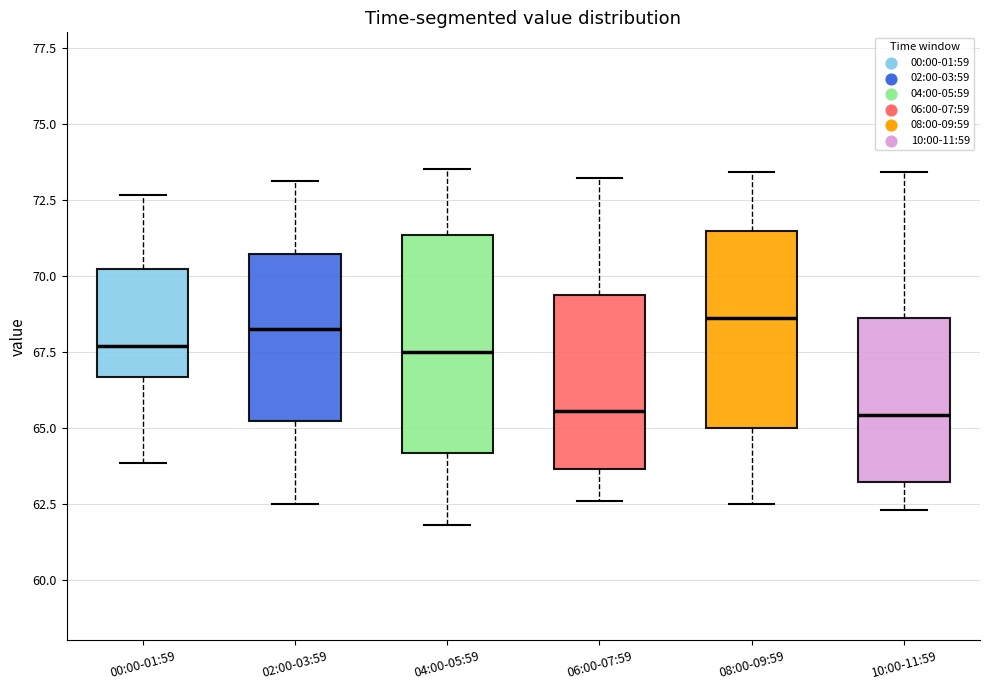

Reading left to right, transcribe this box plot: for each box, give where its median line is, the range the box spans, and where its two whiskers end, as read against the y-axis. The values are not printed on the chart, so give them approximately, as read against the axis.

00:00-01:59: median 67.5, box 66.5 to 70.0, whiskers 64.0 to 72.5
02:00-03:59: median 68.5, box 65.0 to 70.5, whiskers 62.5 to 73.0
04:00-05:59: median 67.5, box 64.0 to 71.5, whiskers 62.0 to 73.5
06:00-07:59: median 65.5, box 63.5 to 69.5, whiskers 62.5 to 73.0
08:00-09:59: median 68.5, box 65.0 to 71.5, whiskers 62.5 to 73.5
10:00-11:59: median 65.5, box 63.0 to 68.5, whiskers 62.5 to 73.5